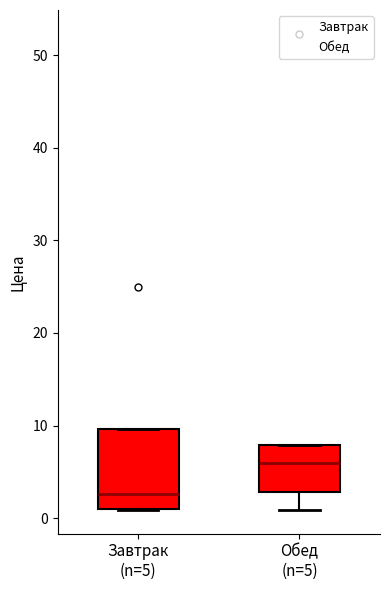

Reading left to right, read every box against the y-axis: the position of its median line, the range the box covers, and the ends of its whiskers. The values are not printed on the chart, so give them approximately, as read against the axis.

Завтрак (n=5): median 3, box 1 to 10, whiskers 1 to 10
Обед (n=5): median 6, box 3 to 8, whiskers 1 to 8